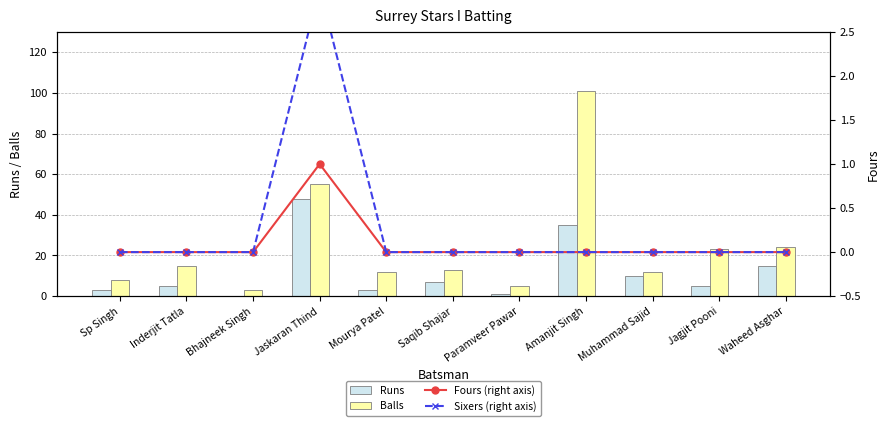

What is the difference between the Balls values at Inderjit Tatla and Amanjit Singh?

86